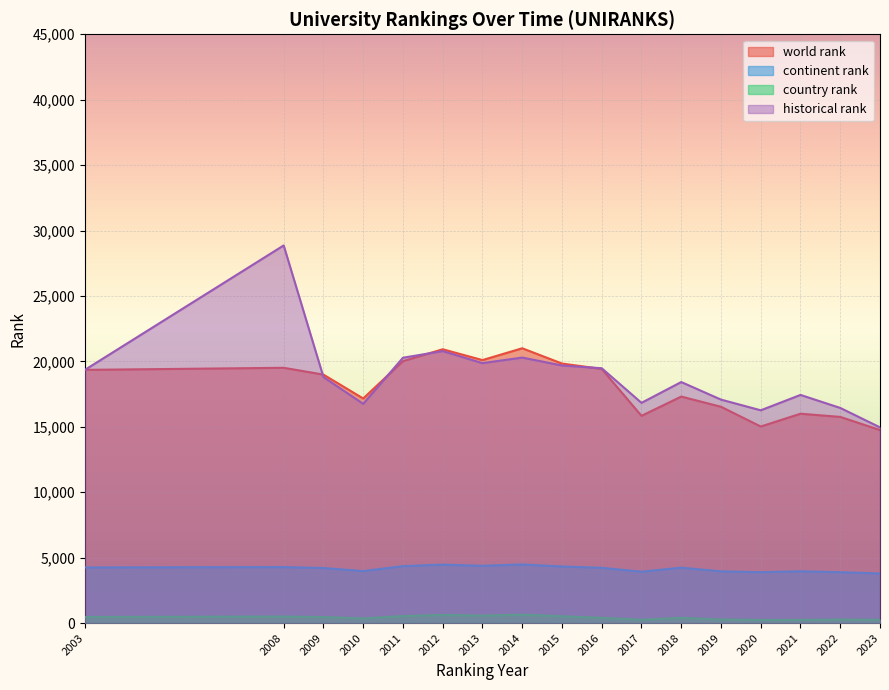

What is the value of the historical rank point at the 13th from the left?

17079.0